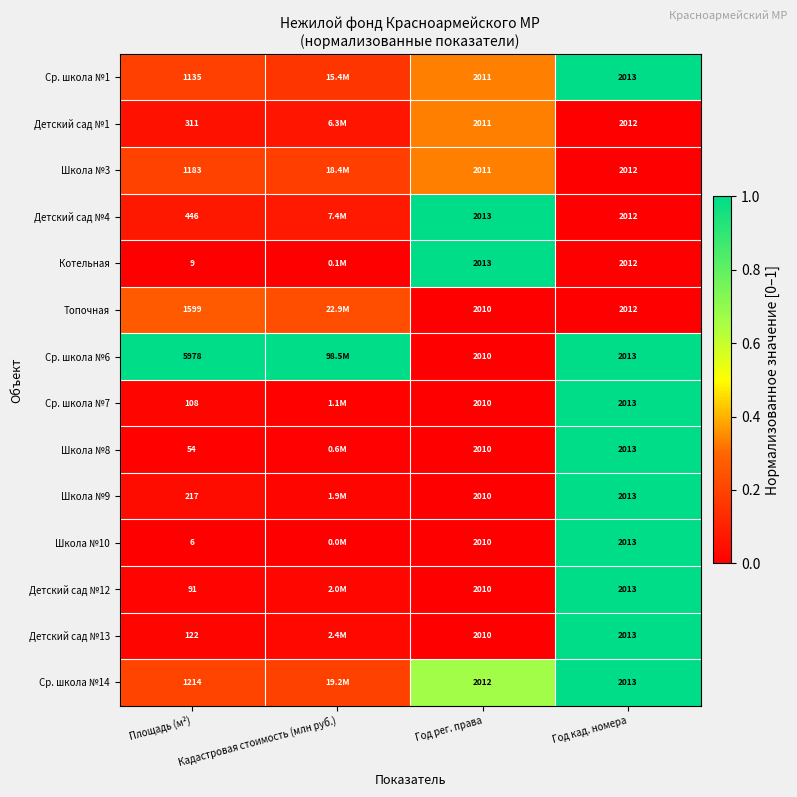

What is the maximum value shown in the chart?

1.0